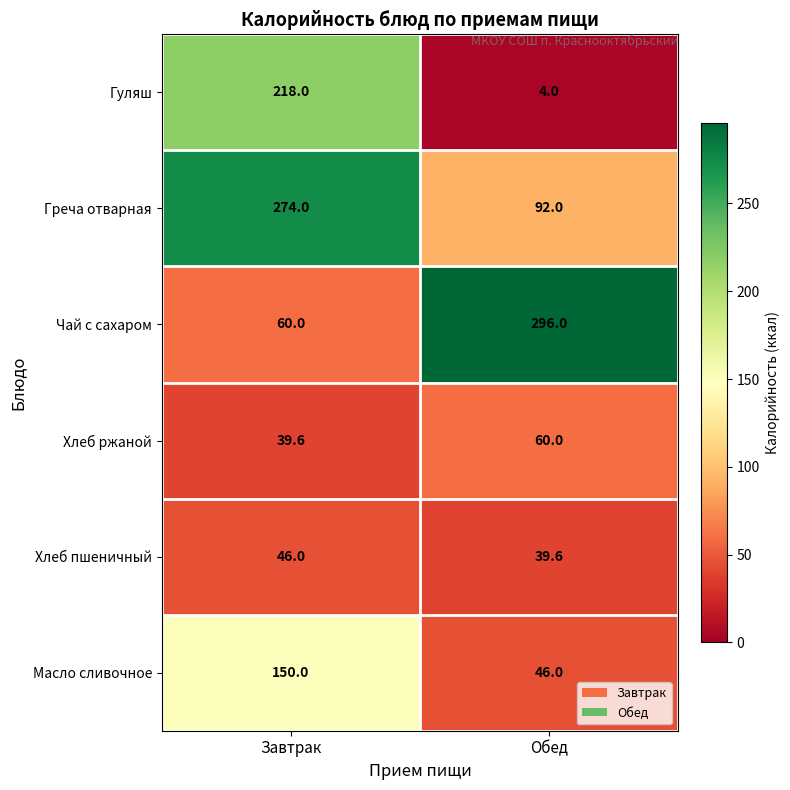

Rank the series at Обед from lowest to highest value.

Гуляш, Хлеб пшеничный, Масло сливочное, Хлеб ржаной, Греча отварная, Чай с сахаром